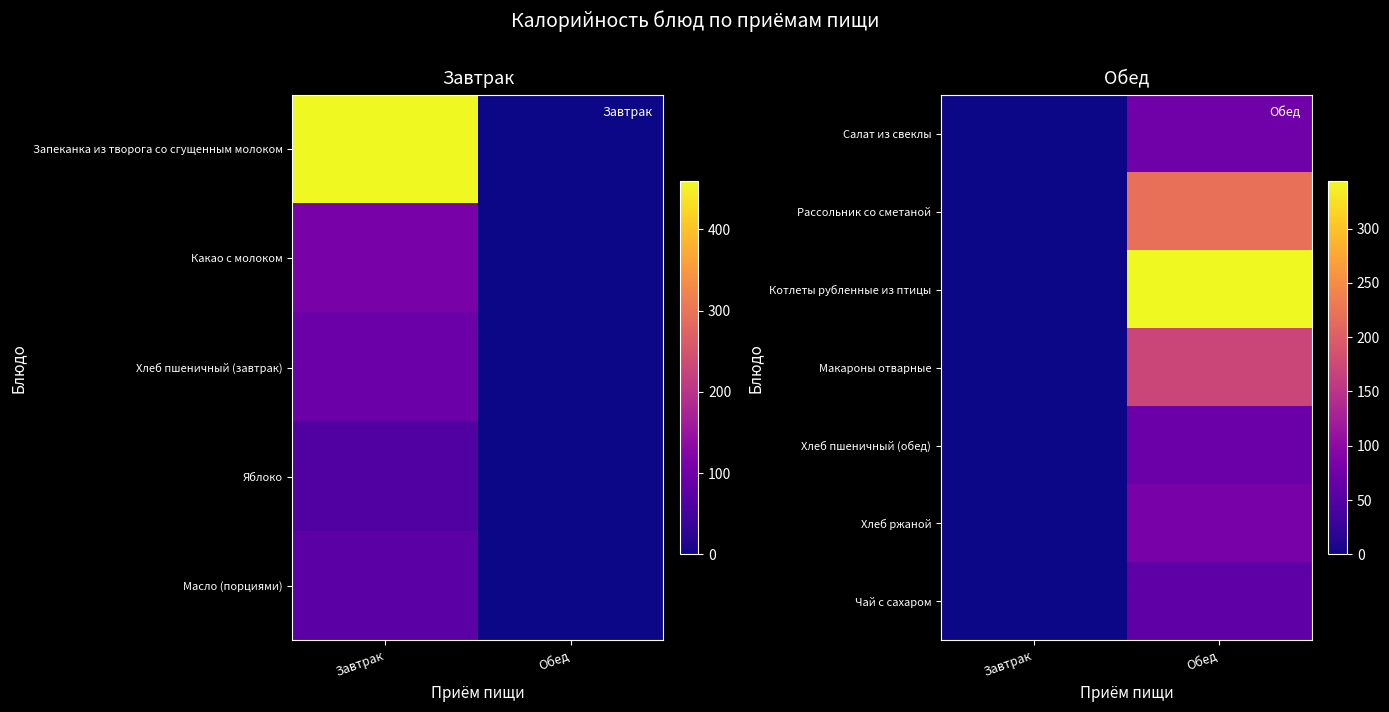

What is the difference between the Салат из свеклы values at Завтрак and Обед?

74